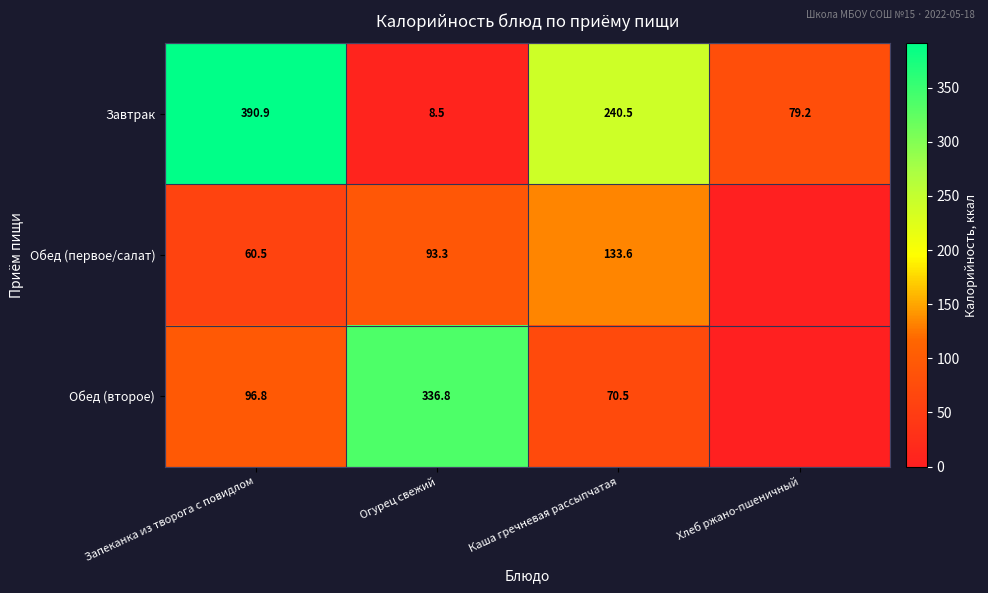

What is the maximum value for Завтрак?

390.9